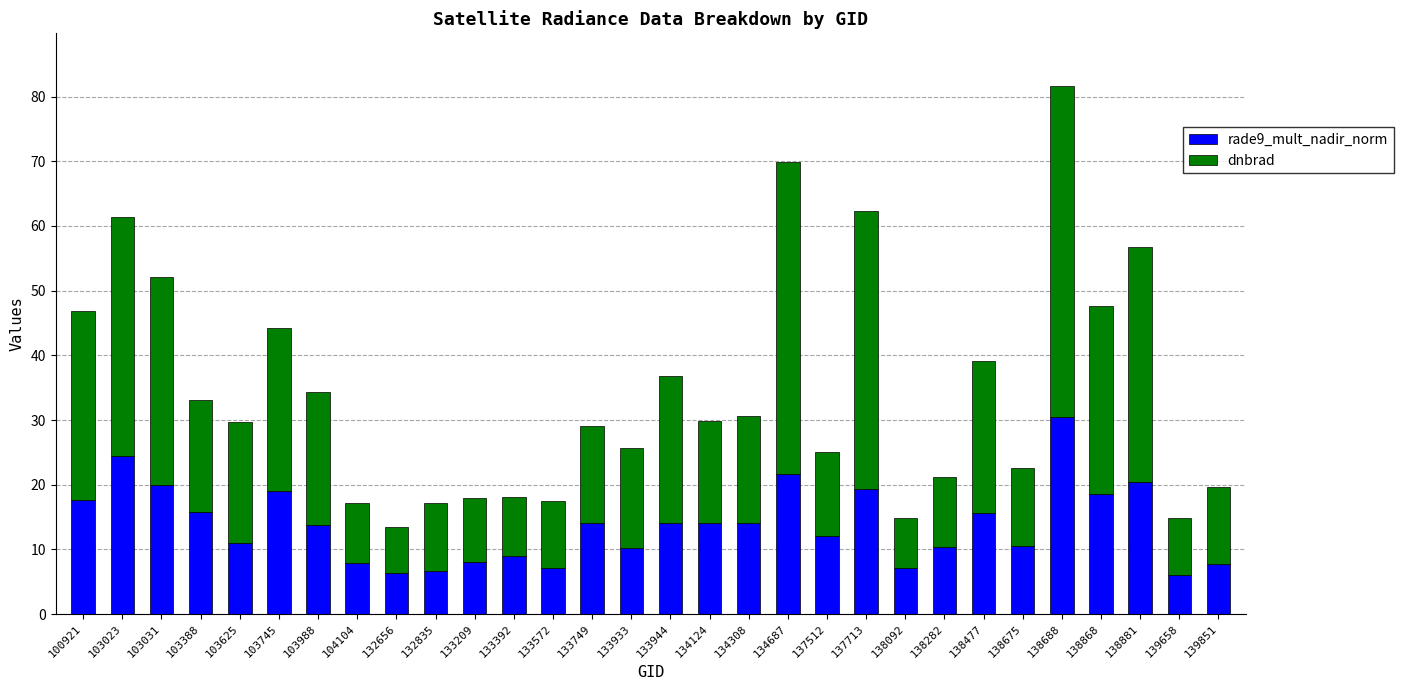

What is the total value across all series at 133933?

25.6